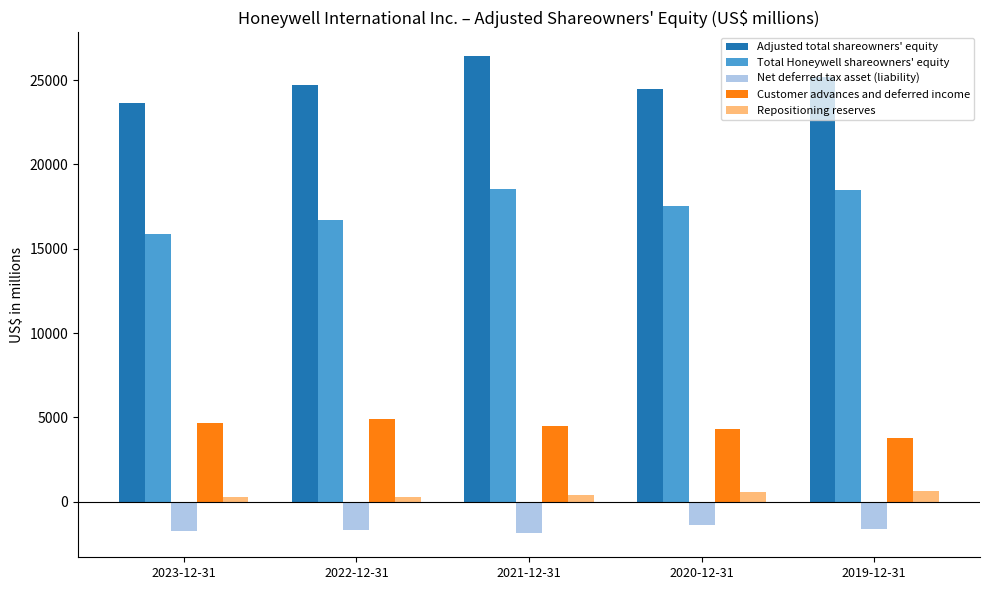

What value does the Net deferred tax asset (liability) series have at 2020-12-31, to the nearest 10?

-1350